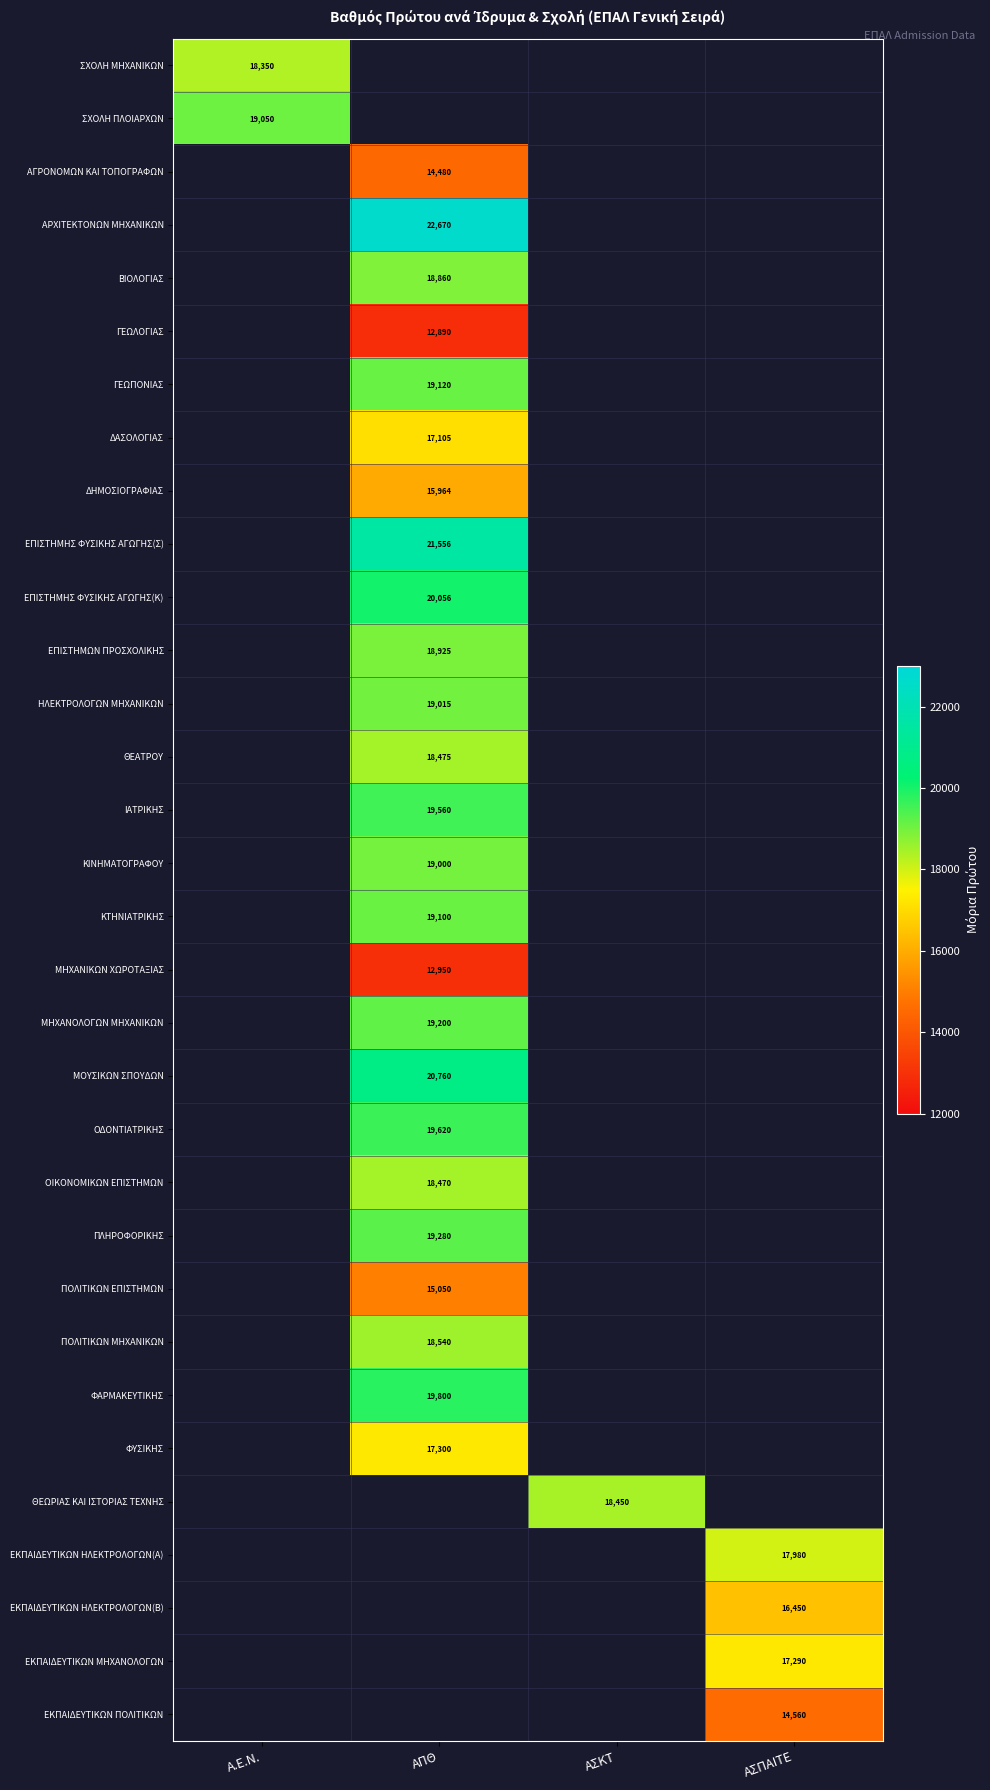

Is it true that ΜΗΧΑΝΙΚΩΝ ΧΩΡΟΤΑΞΙΑΣ equals 12950 at ΑΠΘ?

True